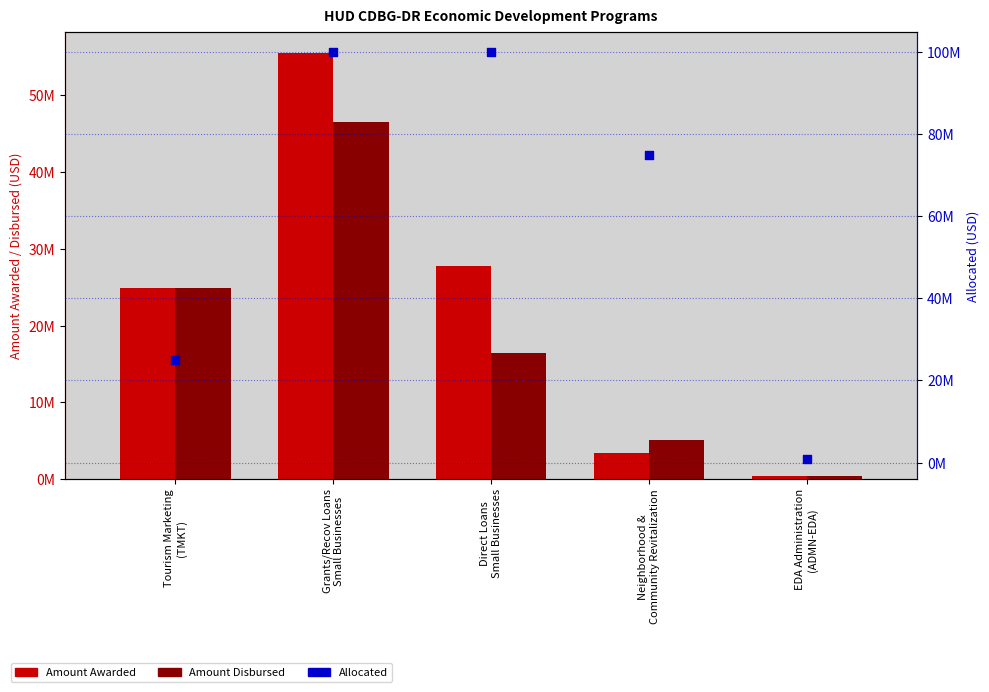

Which series has the largest Y range (max minus min)?

Allocated